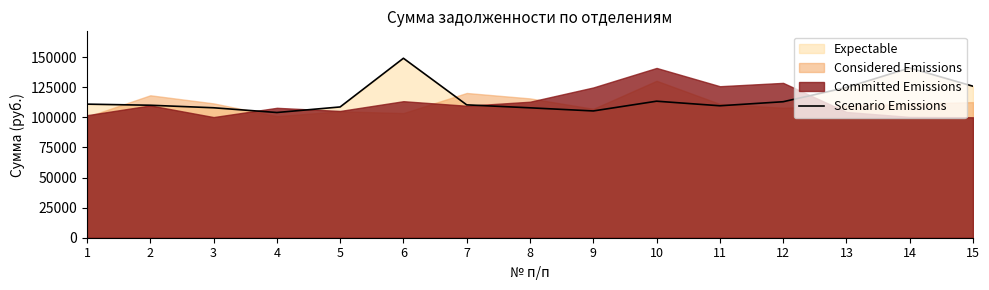

What is the difference between the values at 2 and 11?

441.0